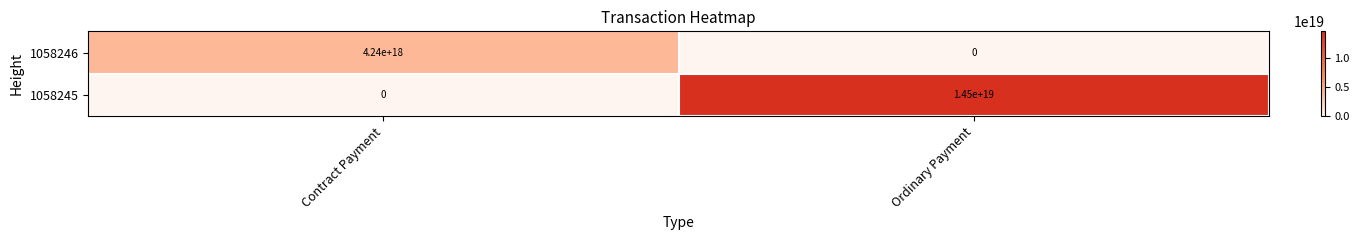

At how many categories does at least one series exceed 13818417696141871104?

1